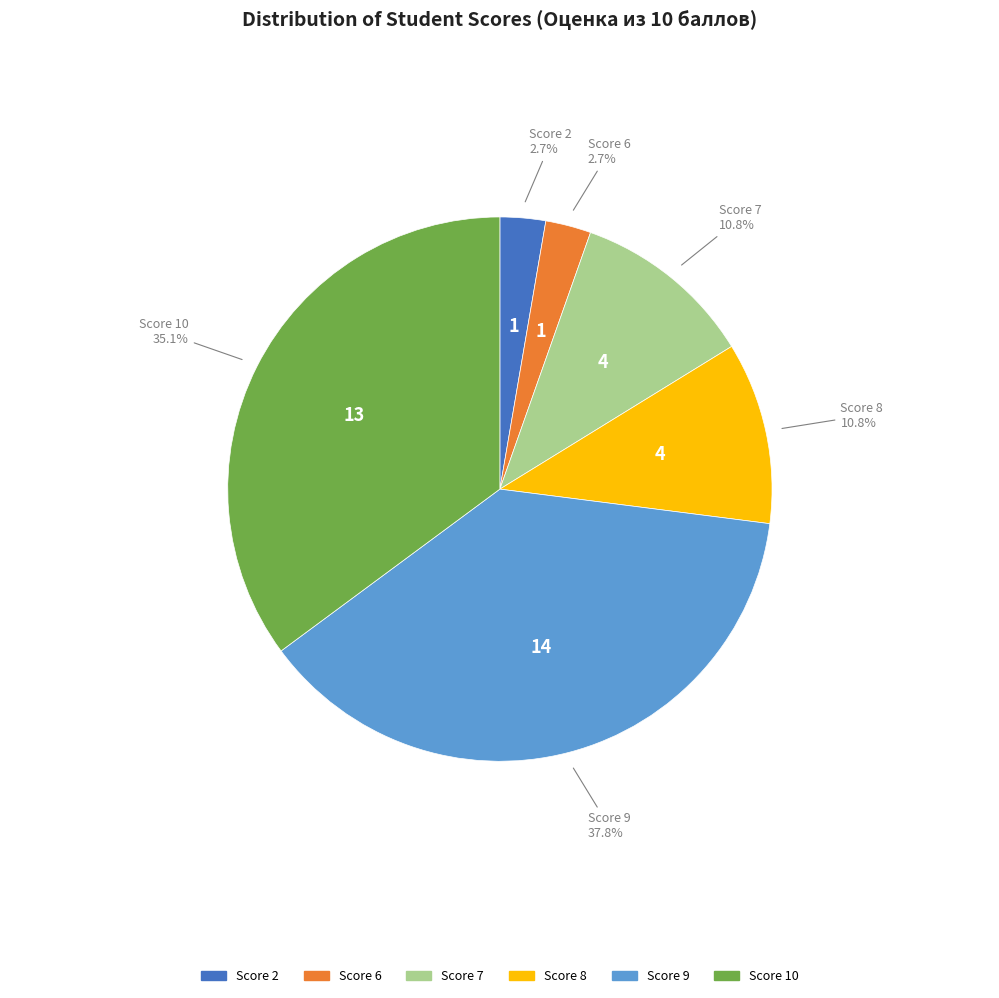

Is there any slice that represents more than half of the pie?

No